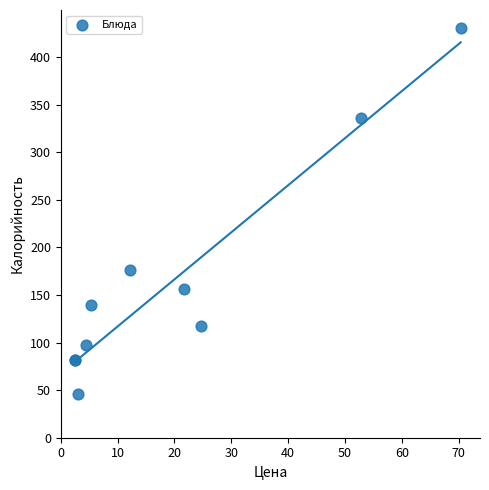

What Y value in the scatter plot is closest to 237?

176.2